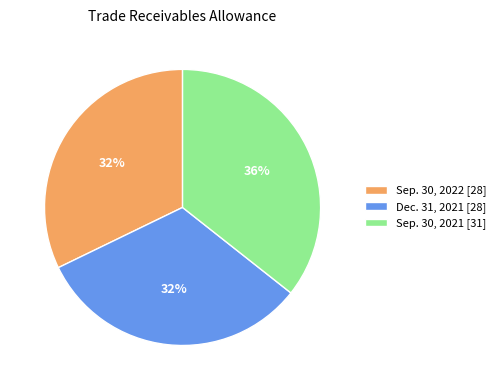

Does Sep. 30, 2021 represent more than half of the total?

No